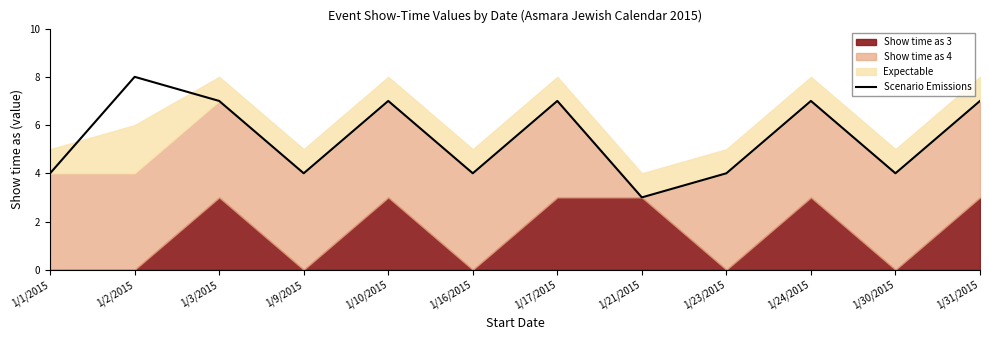

True or false: the data shows 7 at 1/24/2015.

True